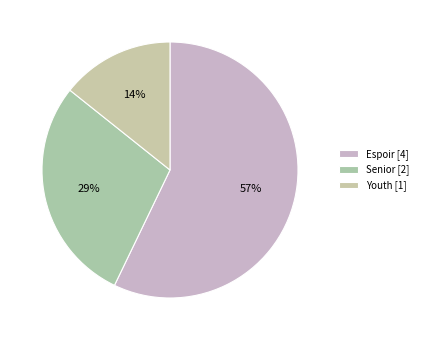

Is it true that Senior is 38% of the pie?

False